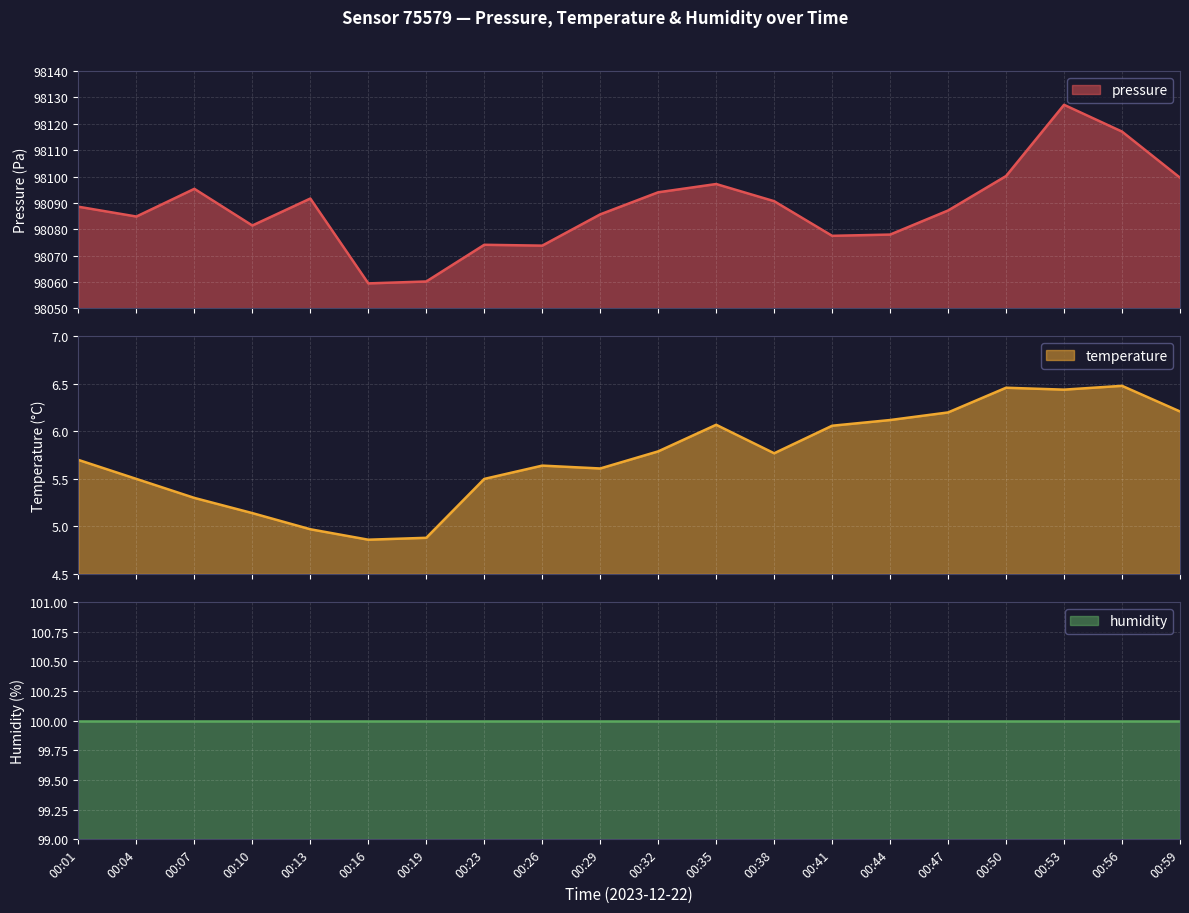

Which series changed the most between 00:10 and 00:53?

pressure